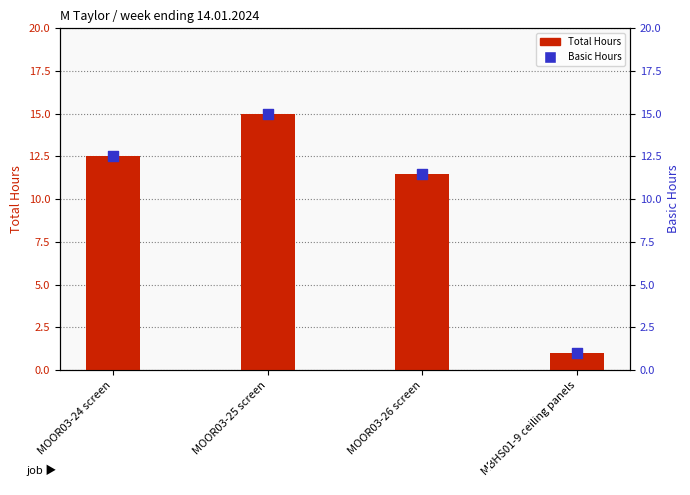

Which series contains the highest Y value?

Total Hours